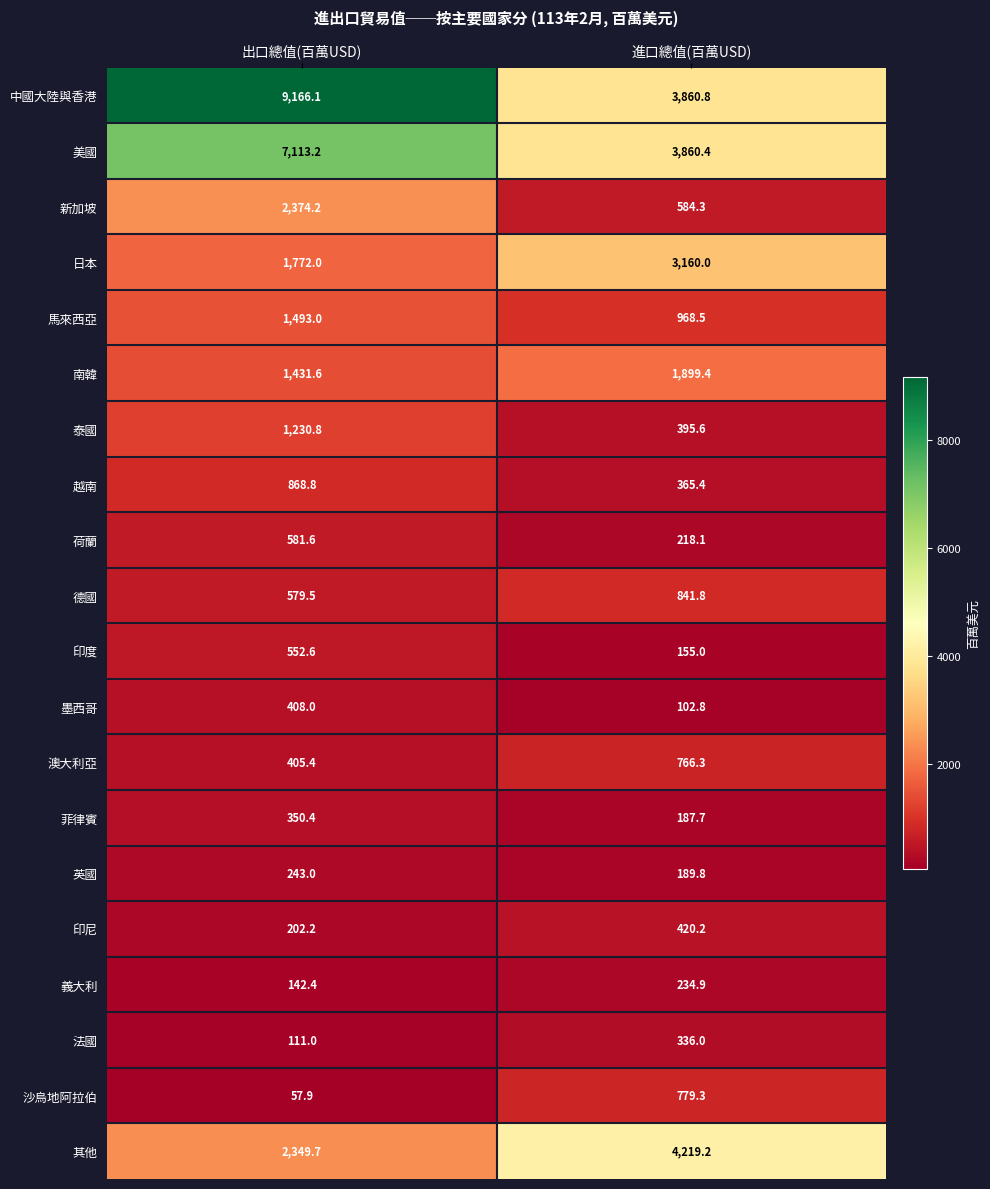

What is the total value across all series at 出口總值(百萬USD)?

31433.6